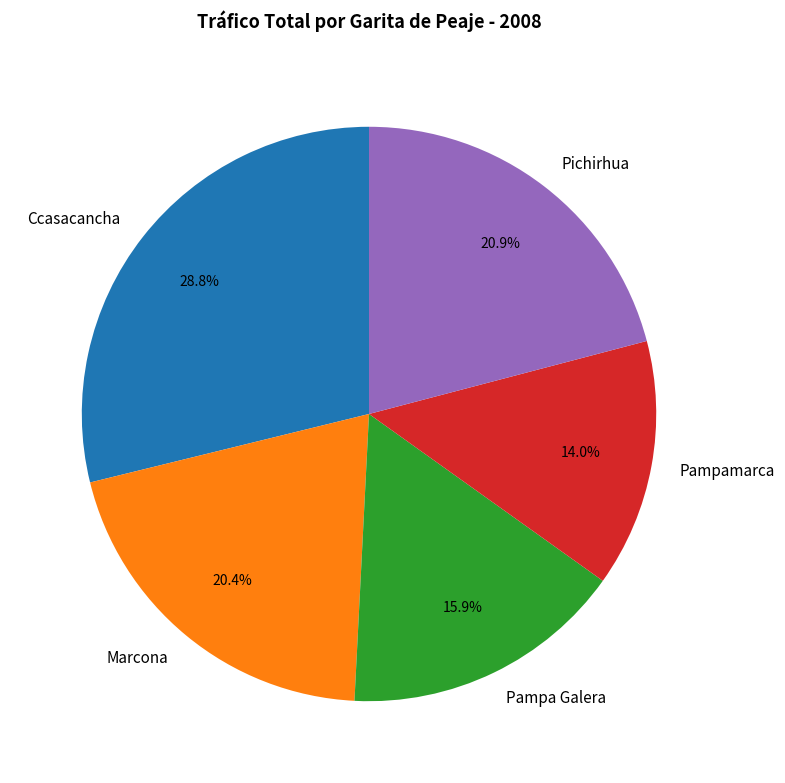

Between Pichirhua and Pampamarca, which is larger?

Pichirhua